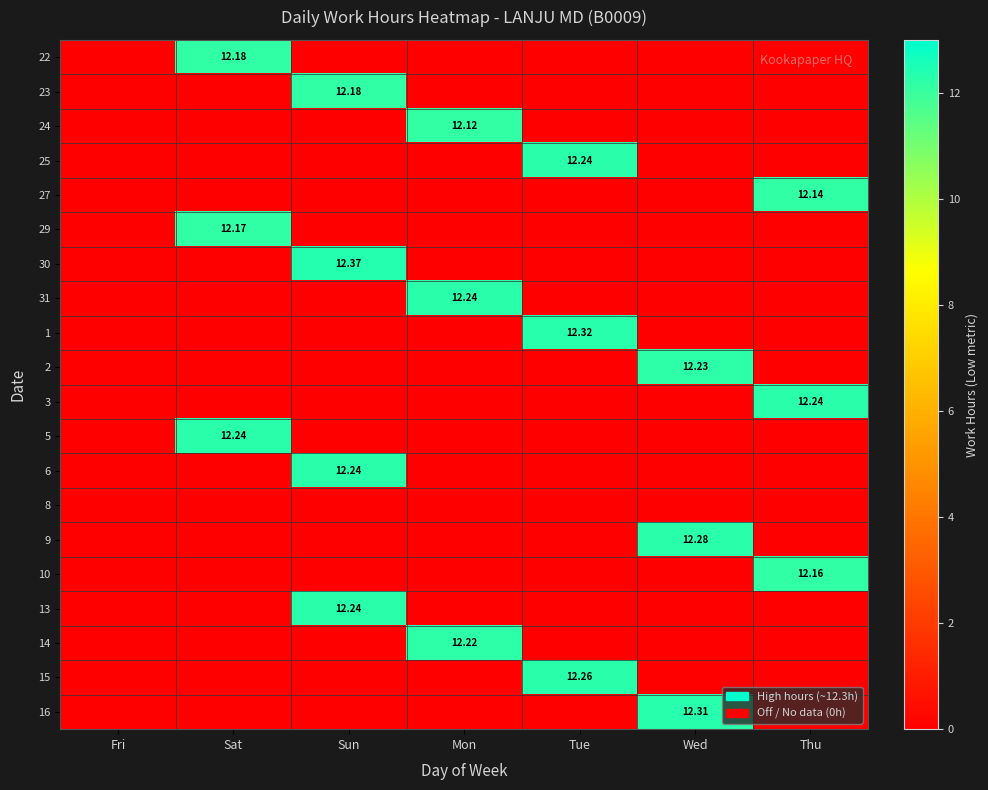

List the labels in order of 24 value, largest first.

Mon, Fri, Sat, Sun, Tue, Wed, Thu